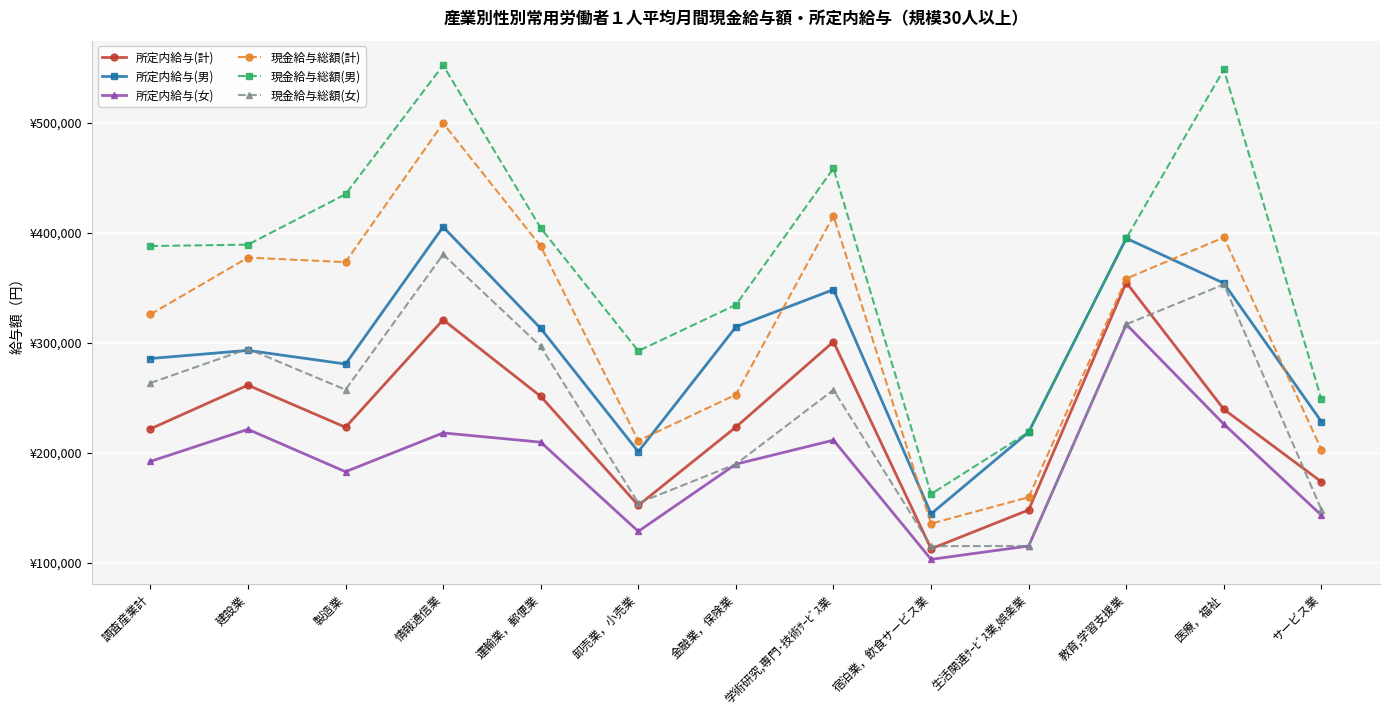

Reading left to right, transcribe all the data shown in this chart.

所定内給与(計): 221943	261651	223386	321114	251510	152367	223562	301119	112939	148223	354968	239699	173781
所定内給与(男): 285888	293272	280878	405528	313222	201185	314612	348548	144684	218997	395123	354359	228479
所定内給与(女): 192329	221512	182997	218258	209851	128759	189856	211666	103304	115498	316988	226222	143414
現金給与総額(計): 326009	377618	373511	499780	387951	211149	253042	415501	135786	159851	358493	395987	203077
現金給与総額(男): 388116	389378	435192	552434	404465	292747	334660	458742	162706	218997	395123	548613	248649
現金給与総額(女): 263627	294698	257528	380454	296884	154565	189856	257310	115327	115498	316988	353208	148529